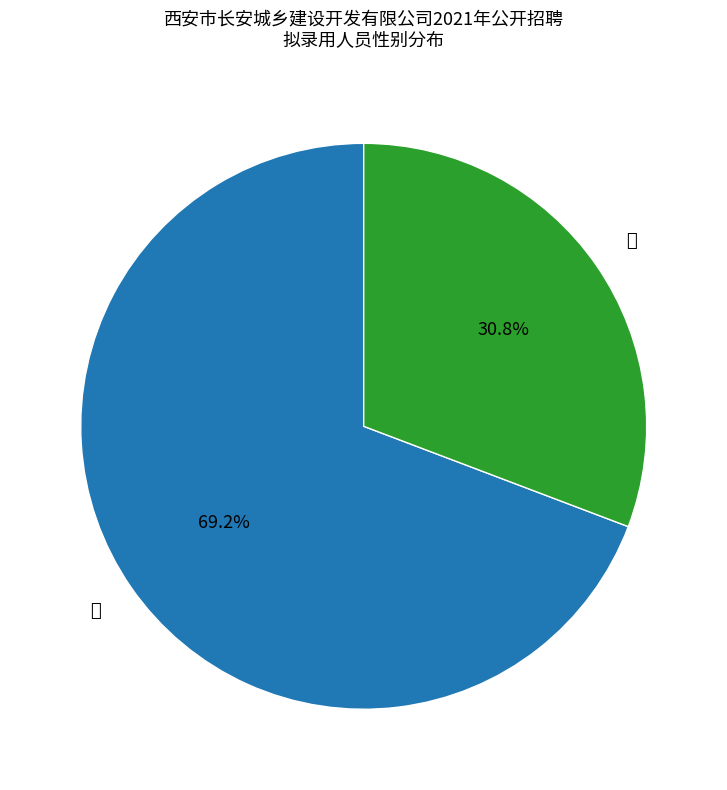

Is there any slice that represents more than half of the pie?

Yes